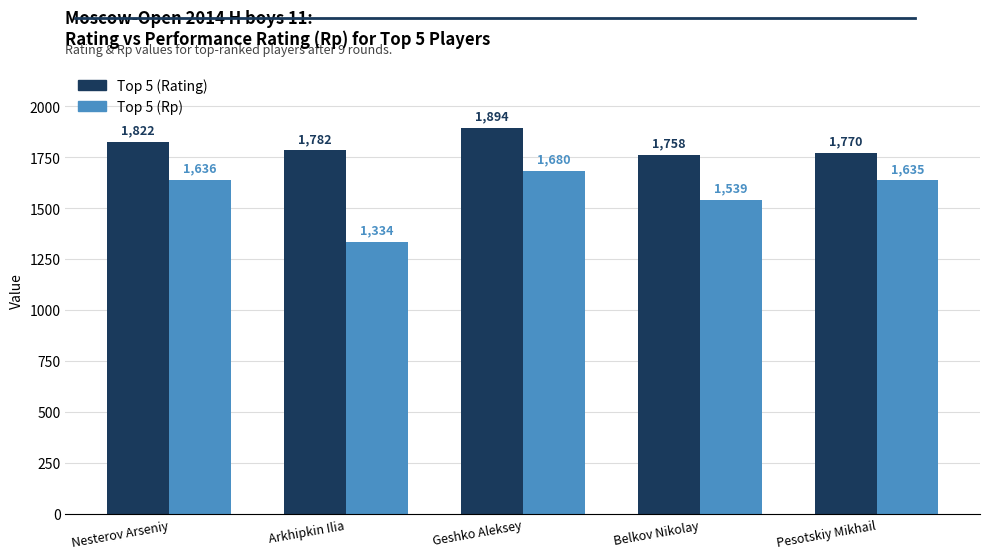

Reading right to left, what are all the values shown in this chart?

Top 5 (Rating): 1770	1758	1894	1782	1822
Top 5 (Rp): 1635	1539	1680	1334	1636